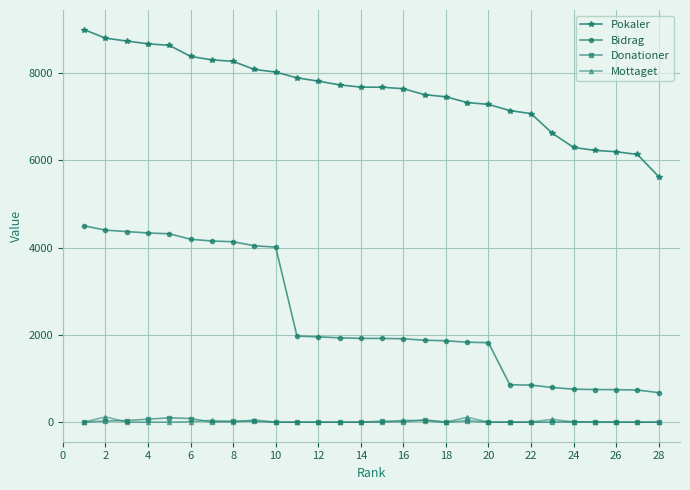

Which series has the largest total across all categories?

Pokaler